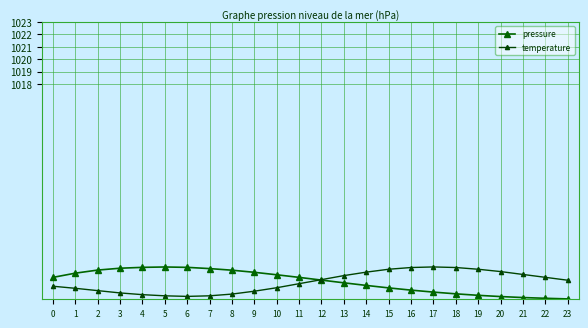

Count the number of data series in this chart.

2